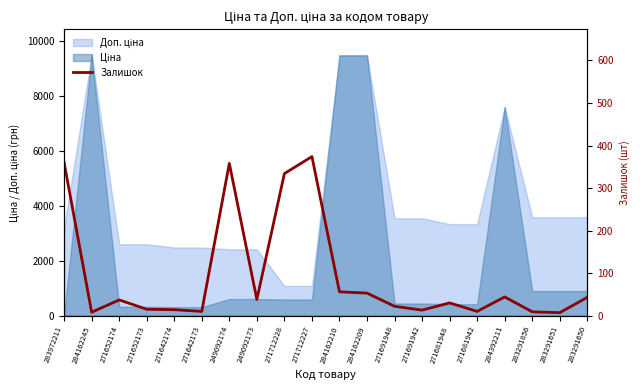

What is the sum of the values at 271691948 and 271691942?

35